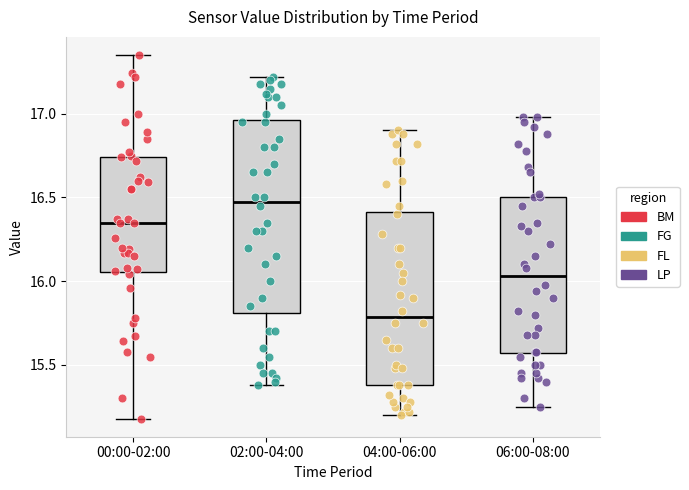

Where does the lower whisker of the box for 00:00-02:00 end on the y-axis? The values are not printed on the chart, so give them approximately, as read against the axis.

15.20